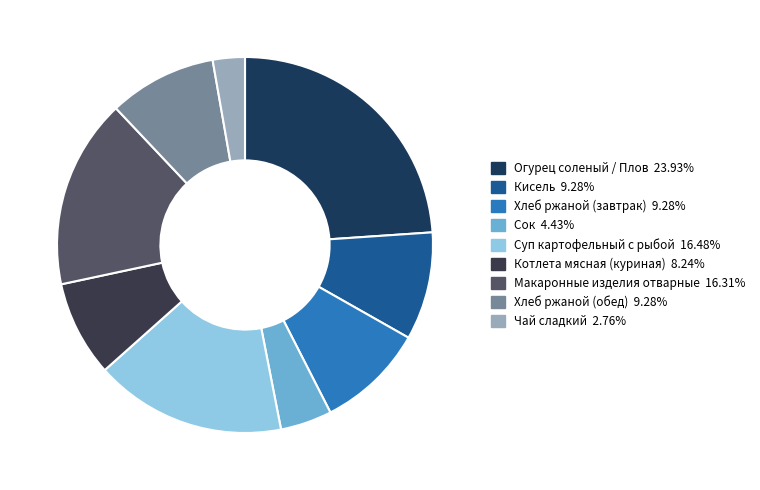

True or false: Котлета мясная (куриная) accounts for 8% of the total.

True